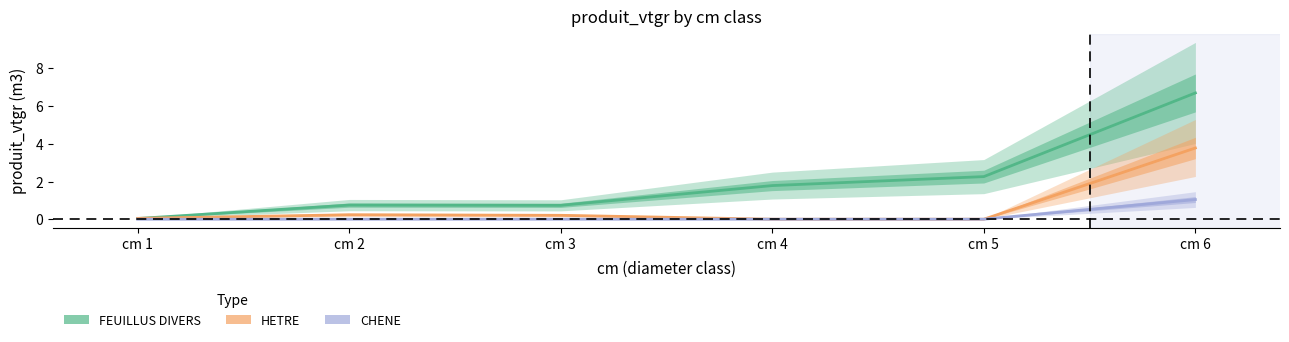

True or false: CHENE has a value of 0.4 at cm 5.

False